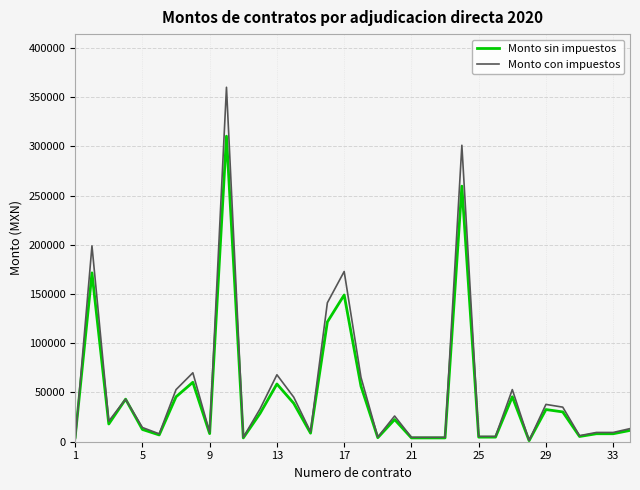

Which series has the largest range (max minus min)?

Monto con impuestos